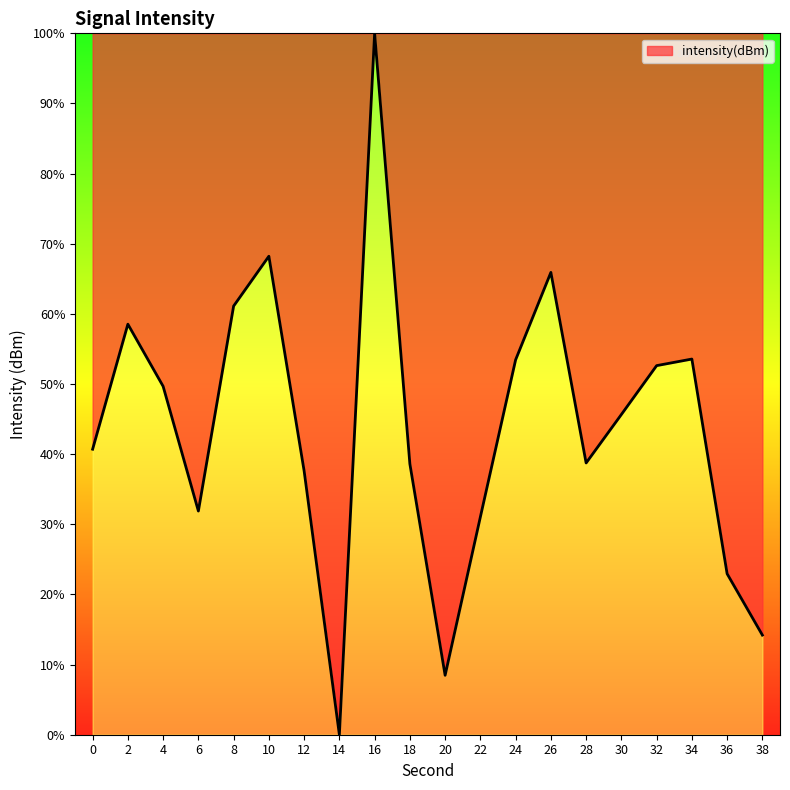

At which label does the data first exceed 45?

2